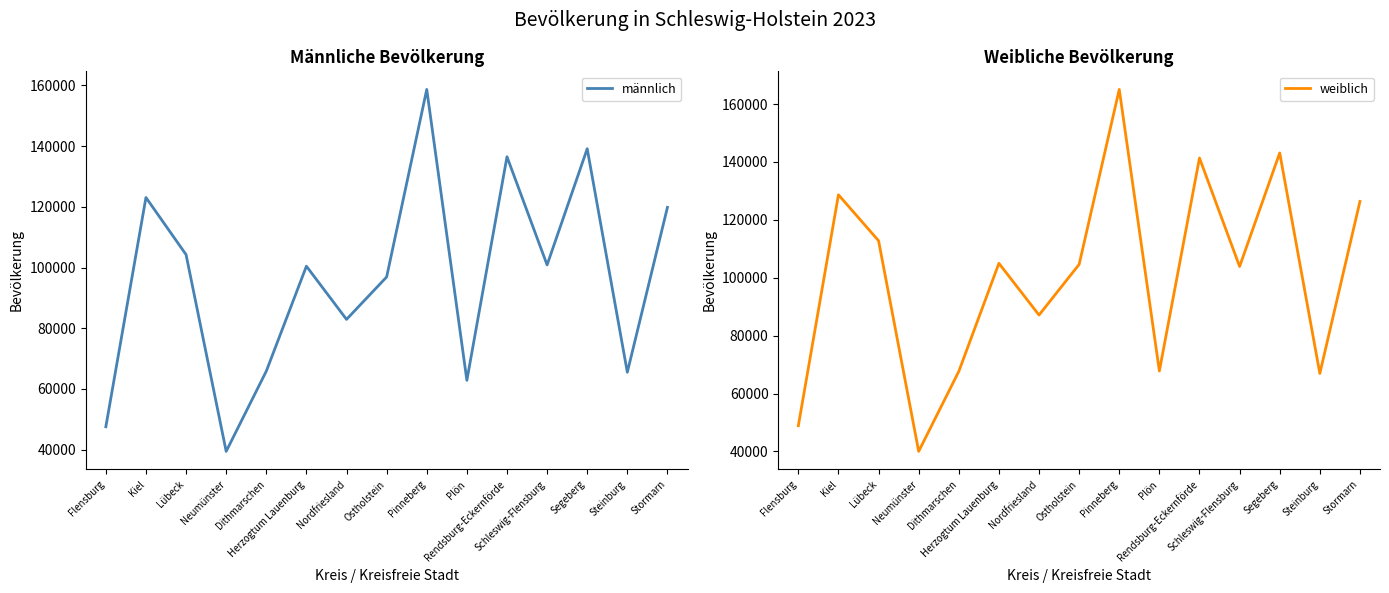

At which category is the sum across all series the highest?

Pinneberg